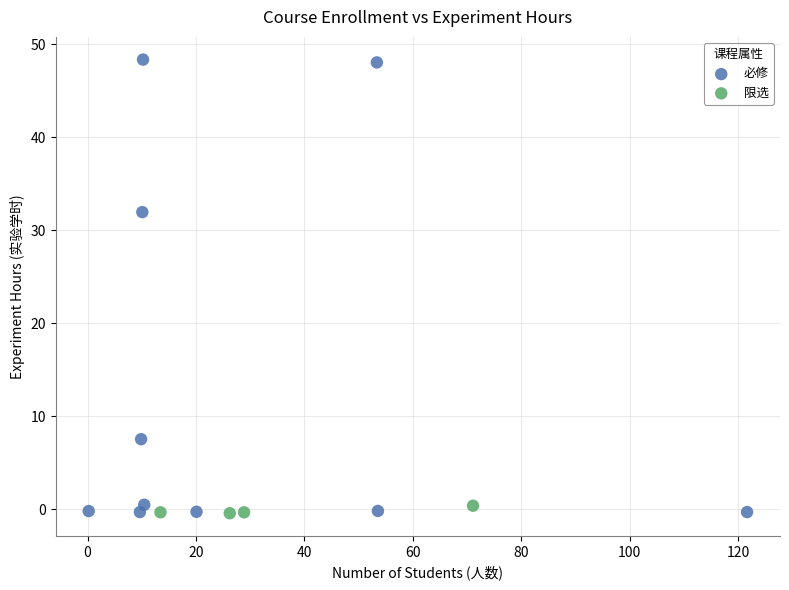

Which series has the largest Y range (max minus min)?

必修